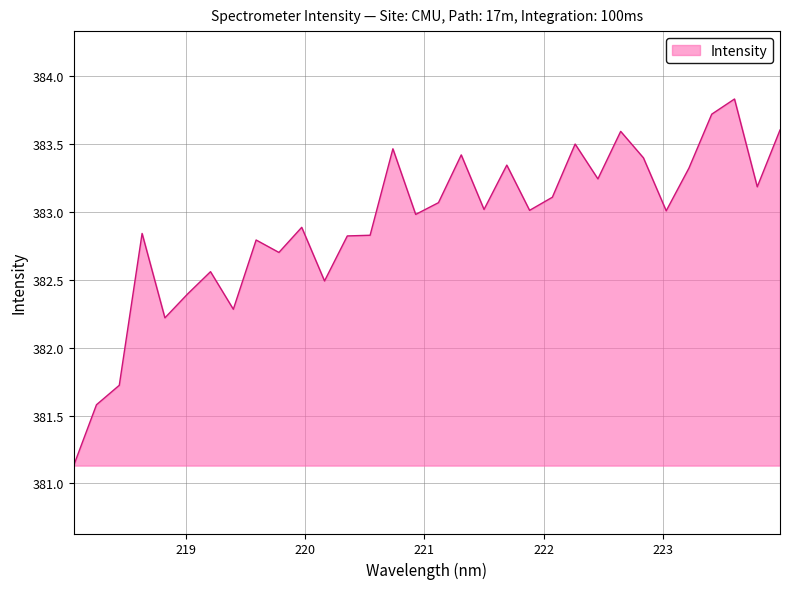

What is the minimum value shown in the chart?

381.1